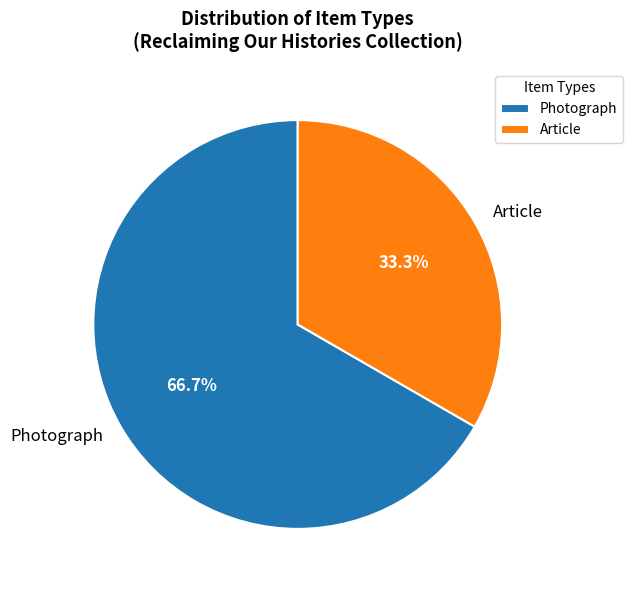

What percentage do Photograph and Article together represent?

100.0%